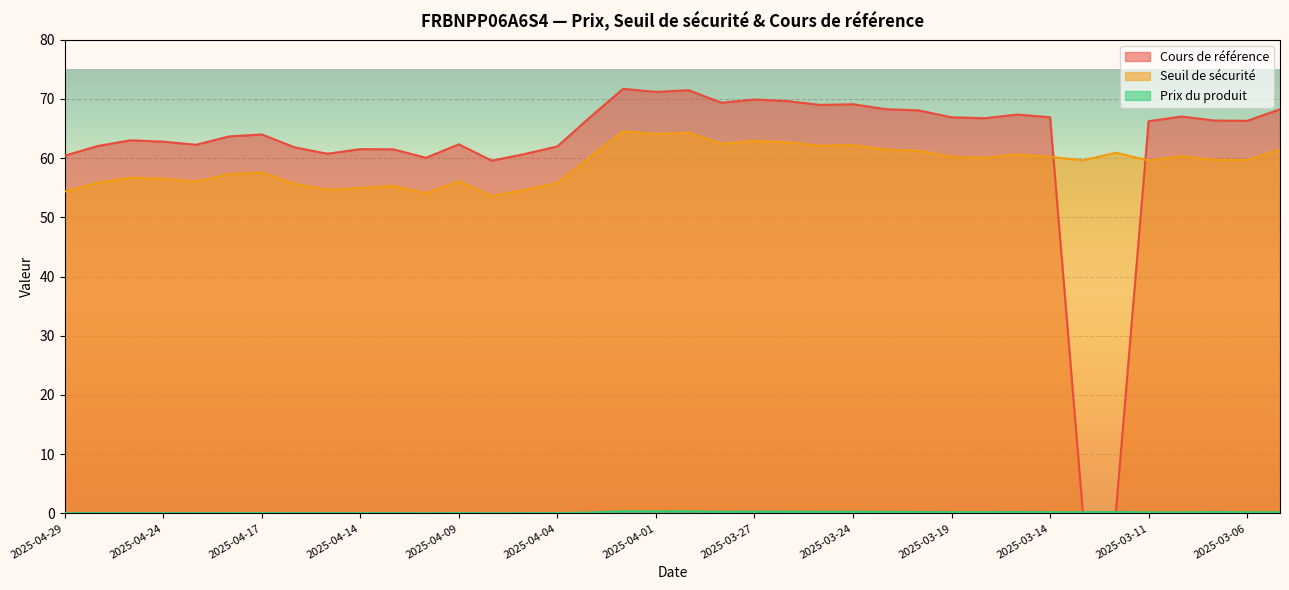

What is the average value of the Prix du produit series?

0.2